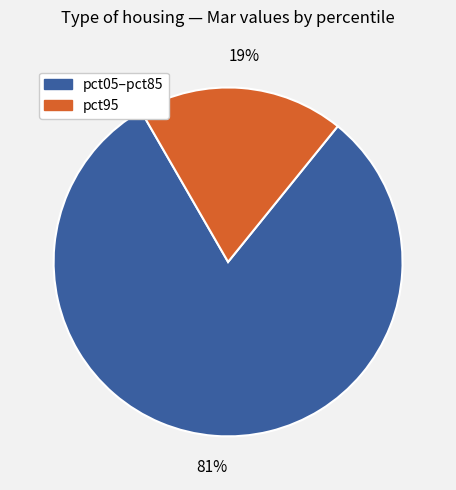

Is there any slice that represents more than half of the pie?

Yes